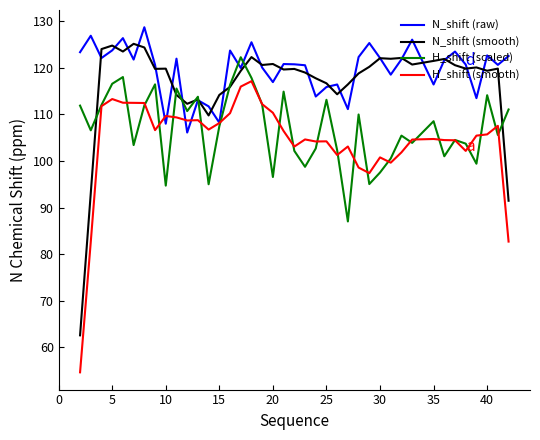

What is the highest value of the H_shift (scaled) series?

122.3